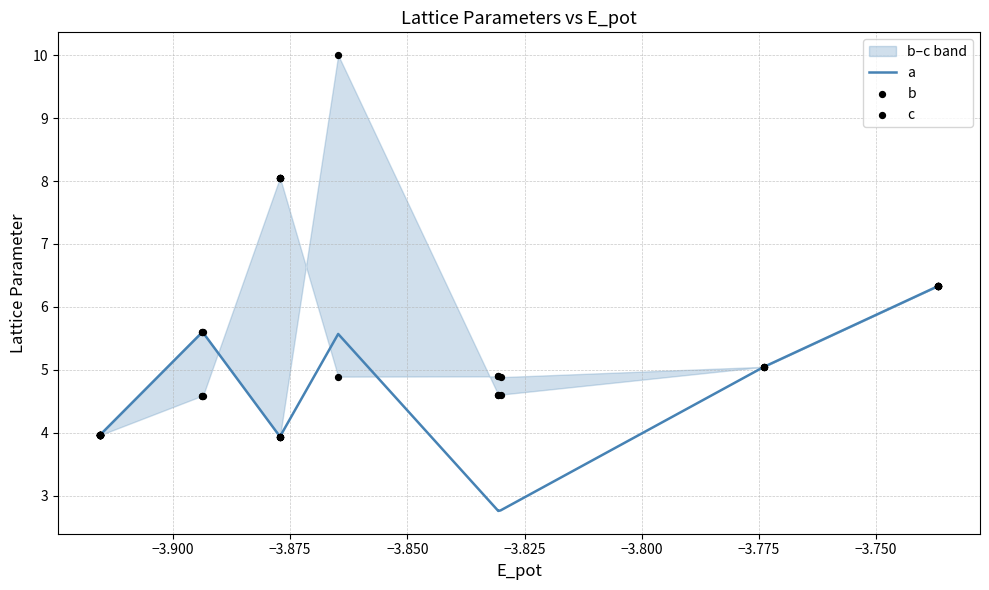

At how many categories does at least one series exceed 9?

1